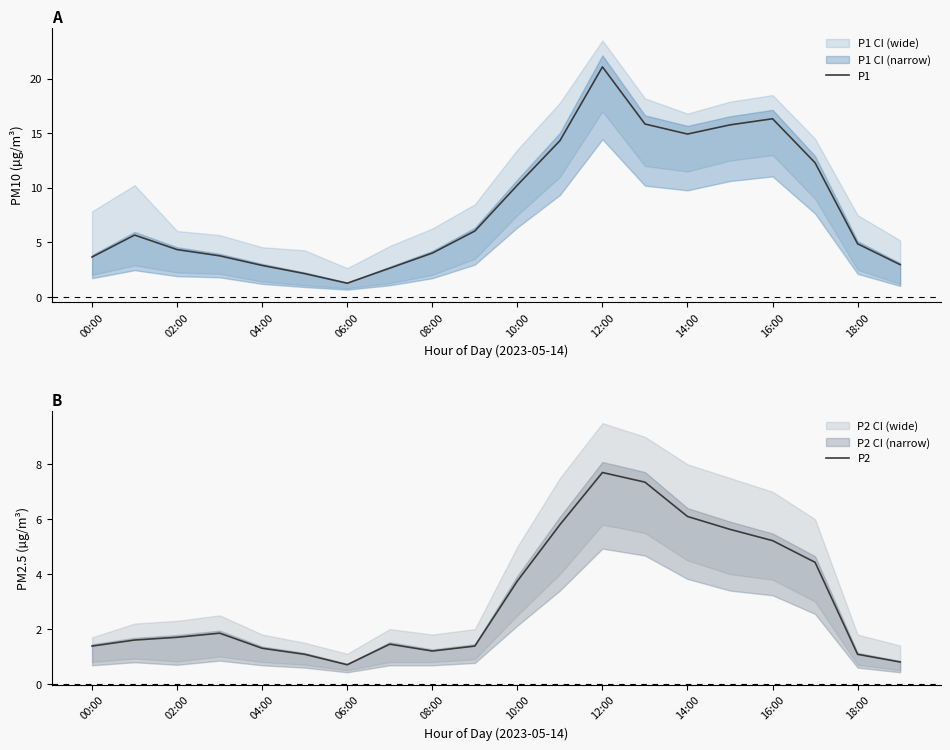

How many values in the P2 series exceed 1?

18